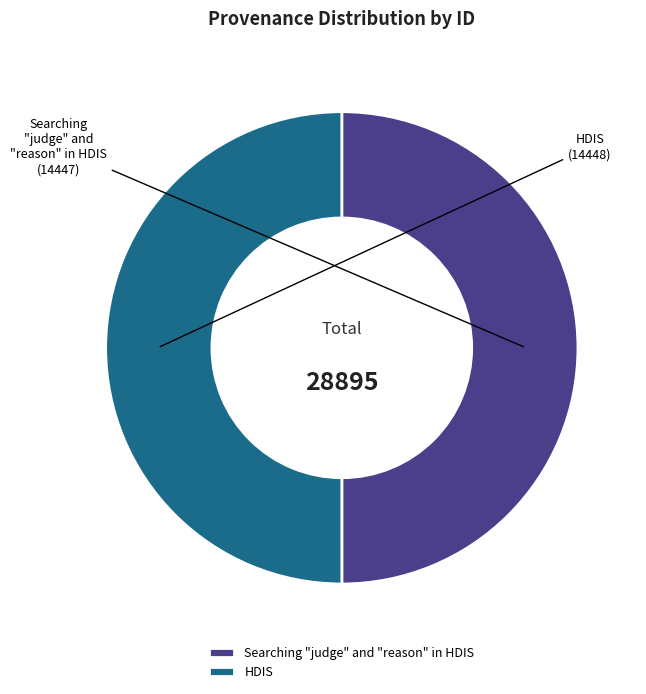

The Searching "judge" and "reason" in HDIS slice represents 61% of the pie. True or false?

False